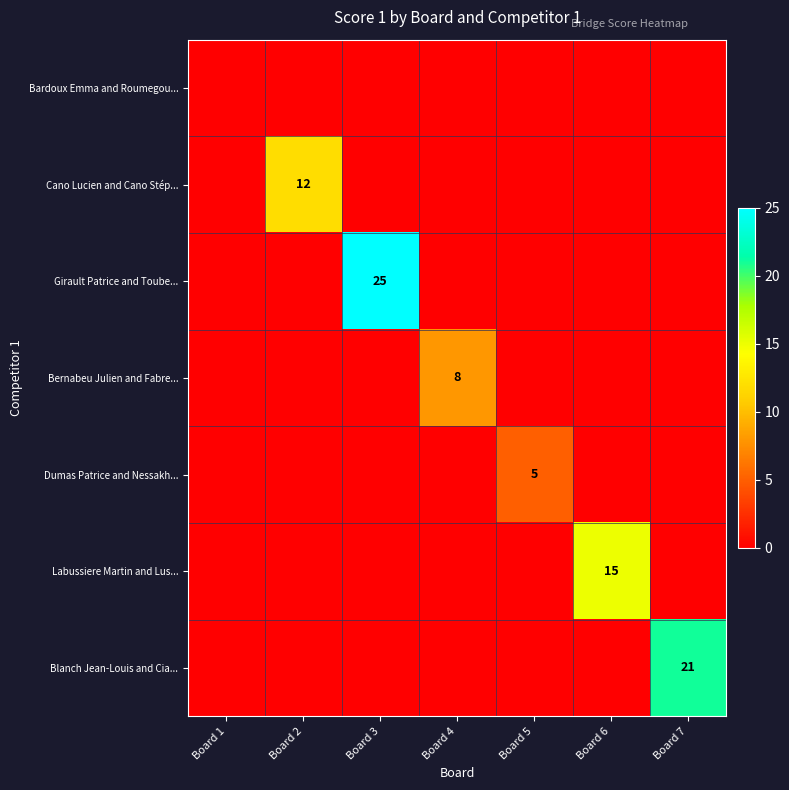

The Blanch Jean-Louis and Cia... series shows 9 at Board 7. True or false?

False